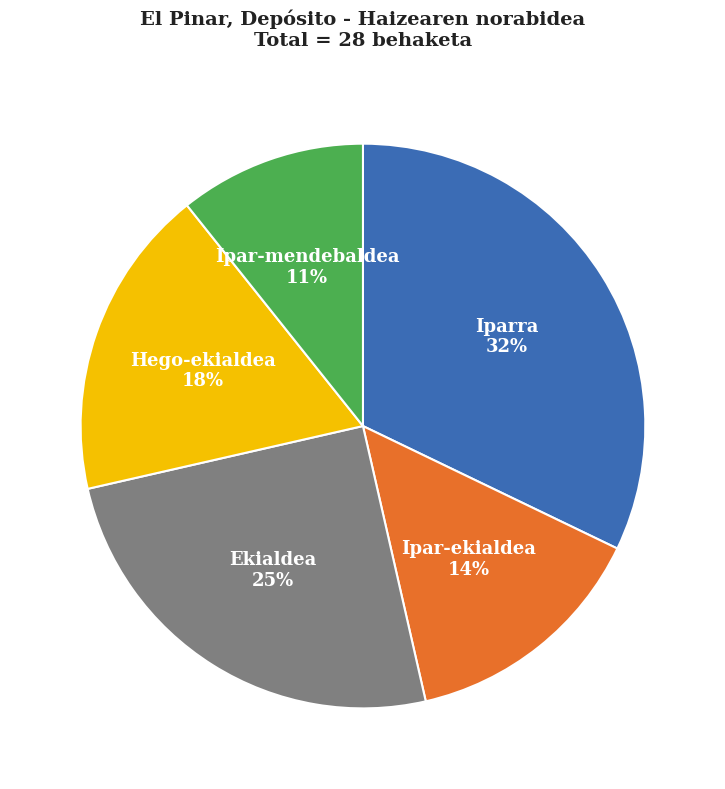

Is the sum of Ipar-ekialdea and Iparra greater than half?

No